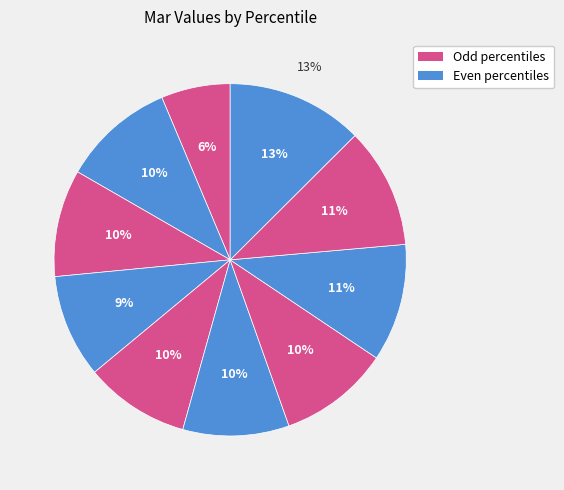

What percentage do pct45 and pct95 together represent?

22.2%